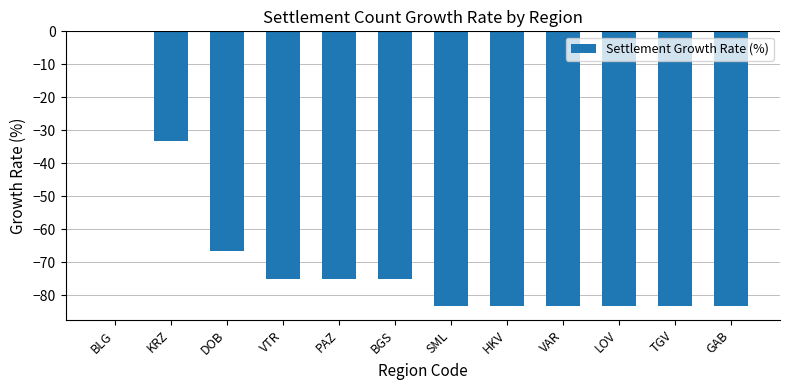

At which category does the chart reach its peak across all series?

BLG